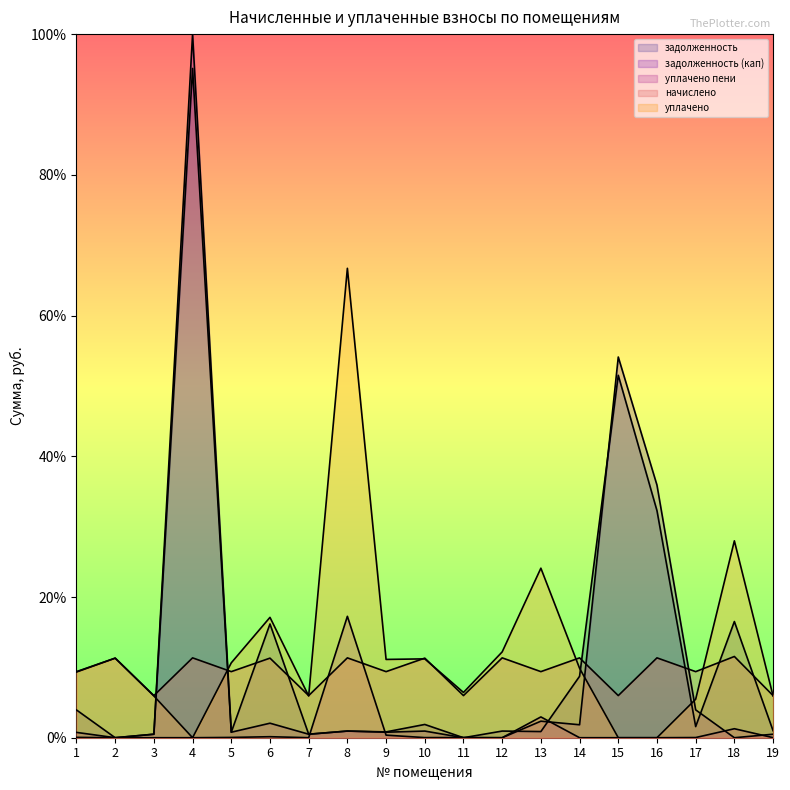

True or false: начислено has more than 0 points higher than both neighbors.

True